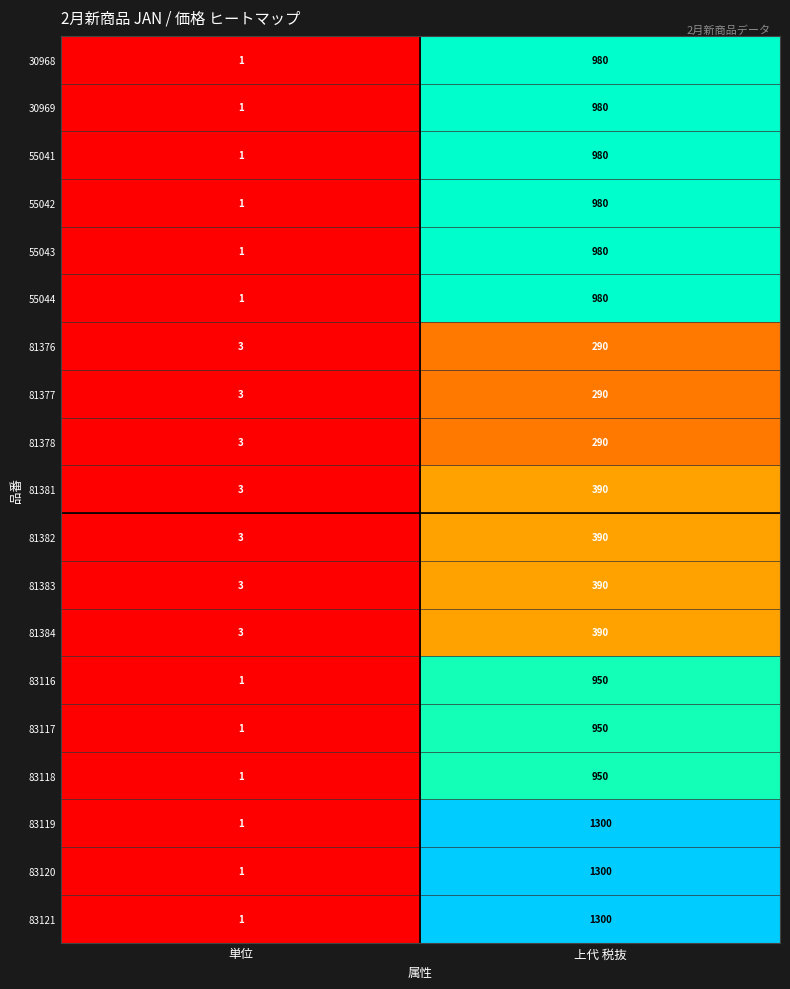

What is the greatest value displayed?

1300